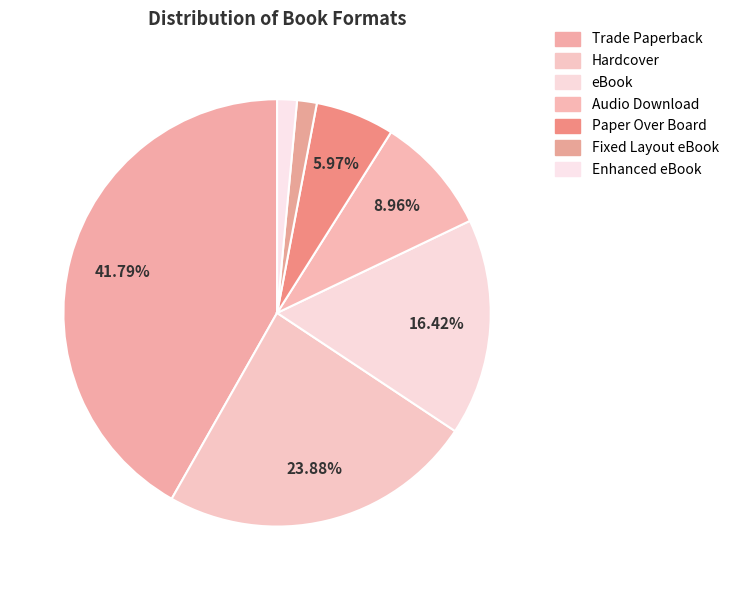

To the nearest percent, what is the combined percentage of Paper Over Board and Fixed Layout eBook?

7%